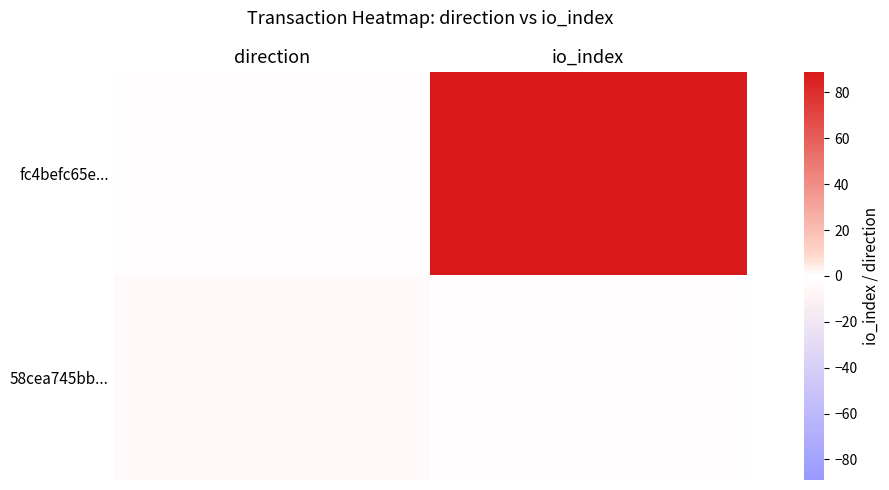

Between io_index and direction, which is larger?

io_index